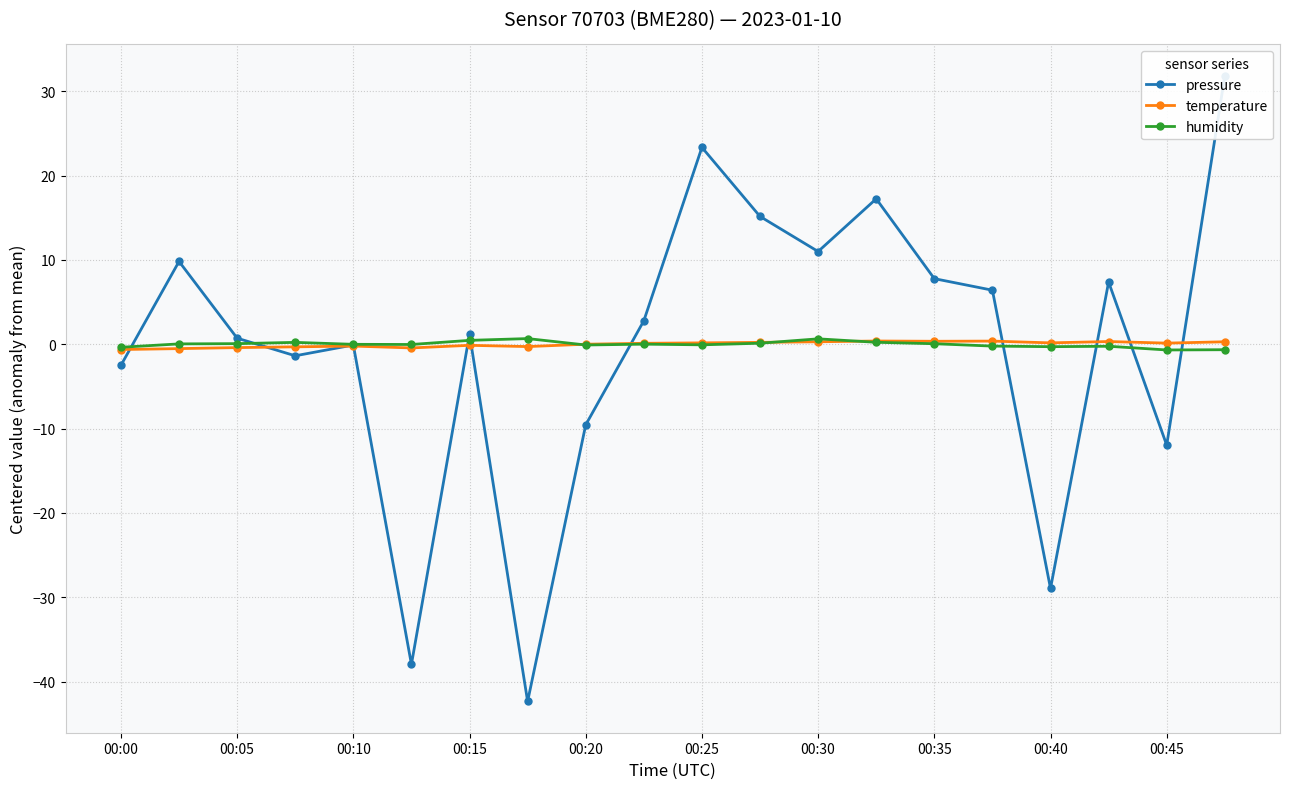

True or false: temperature has more than 1 interior local peaks.

True